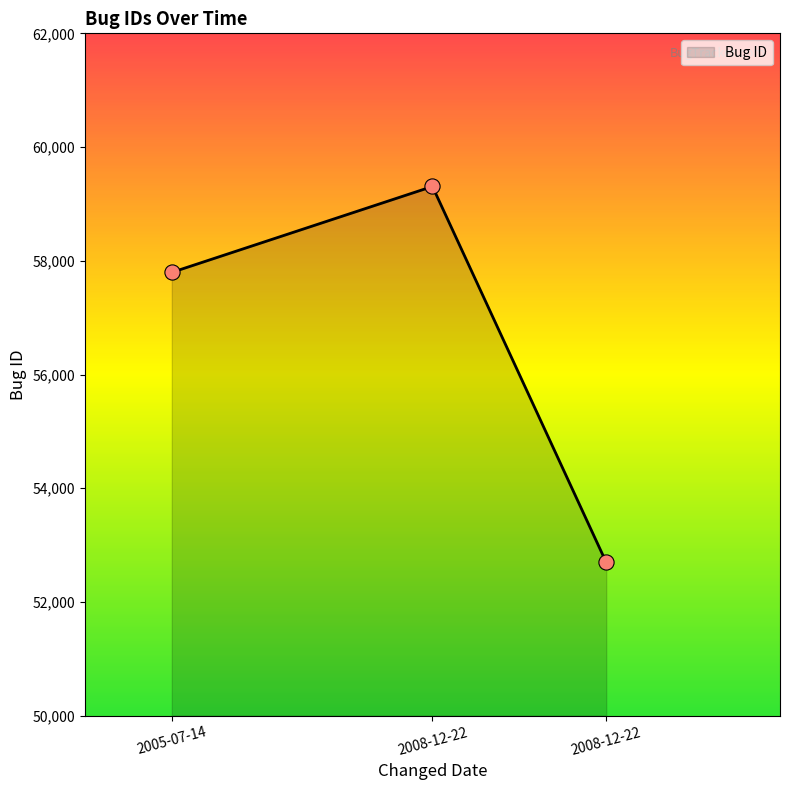

How many distinct data groups are displayed?

1